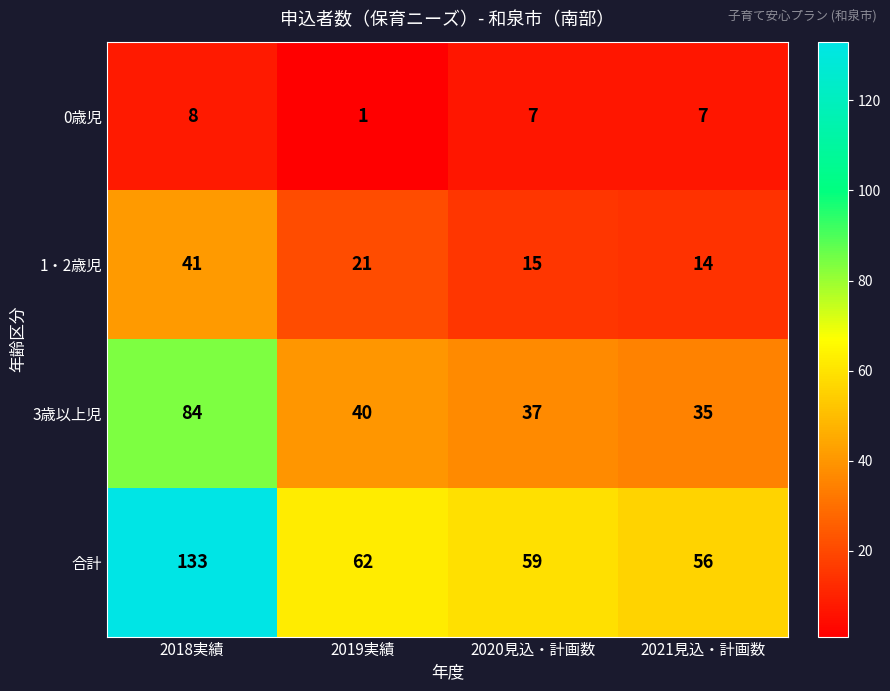

What is the sum of all 合計 values?

310